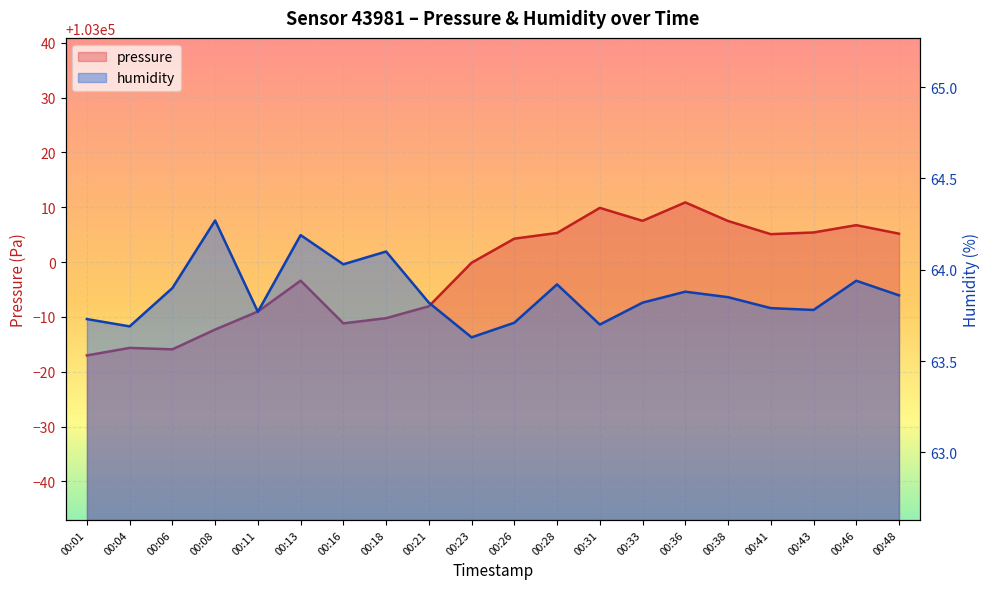

What is the difference between the maximum and second lowest values in the humidity series?

0.6